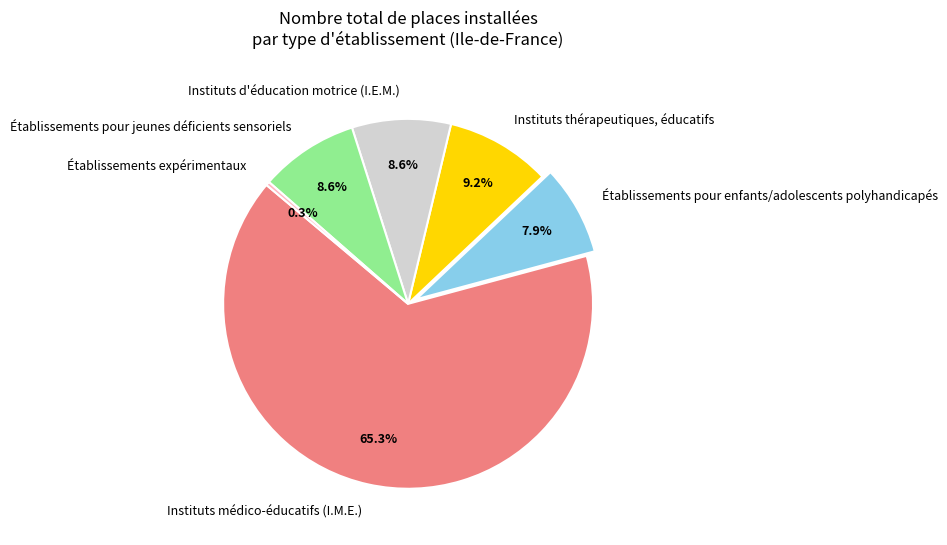

What is the largest slice in the pie chart?

Instituts médico-éducatifs (I.M.E.)